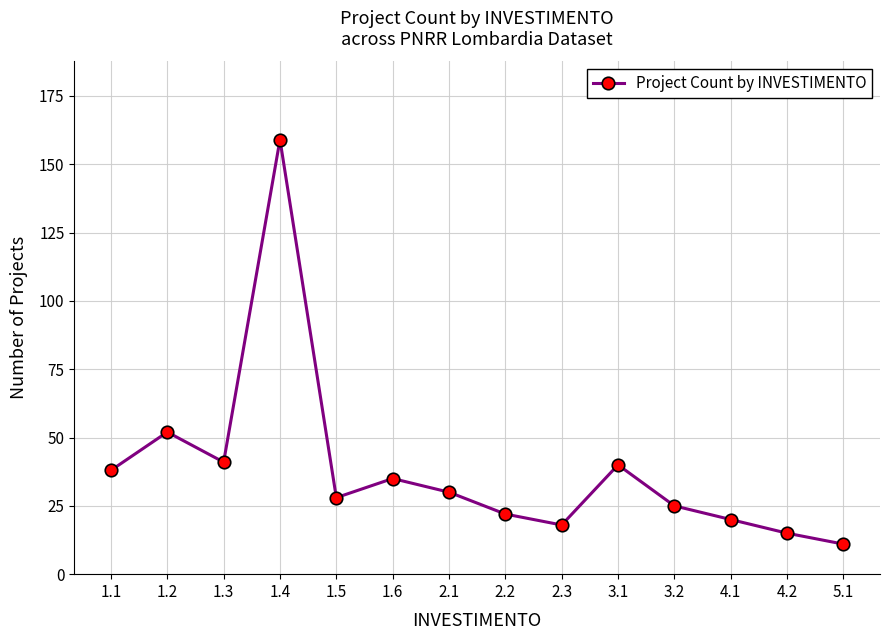

The chart shows a value of 40 at 3.1. True or false?

True